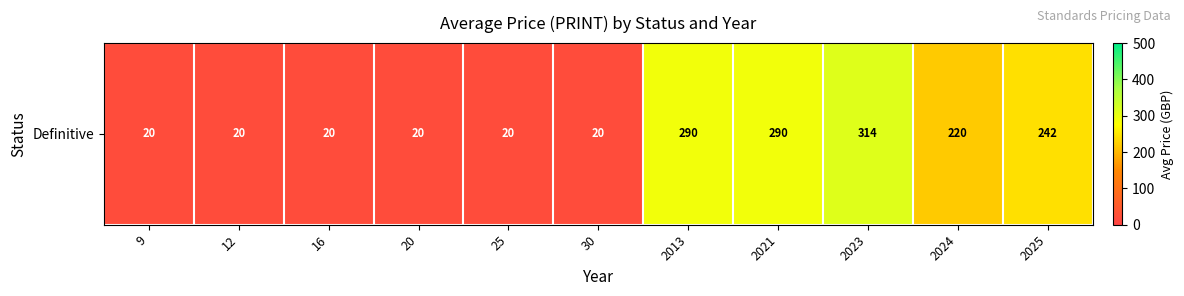

What is the difference between the values at 2024 and 30?

200.0